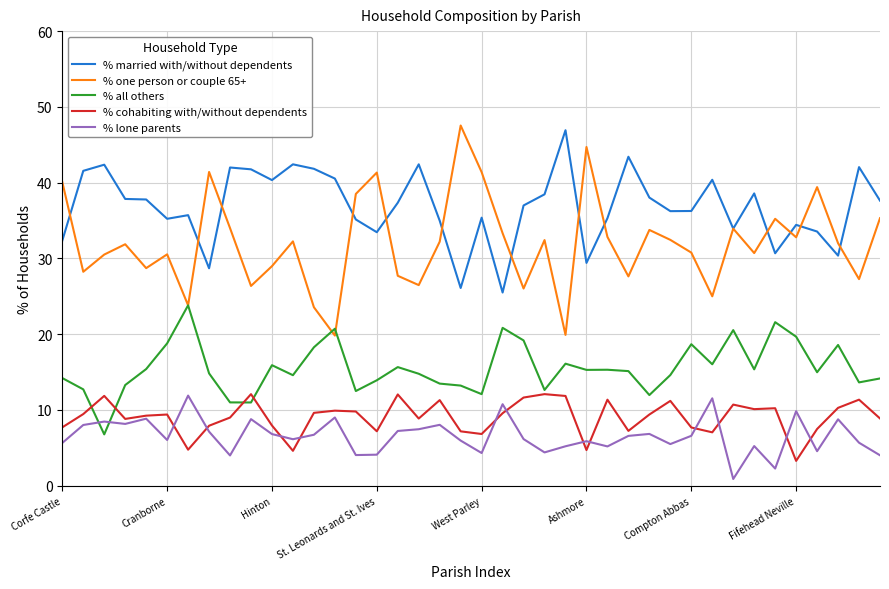

Which series has the largest range (max minus min)?

% one person or couple 65+